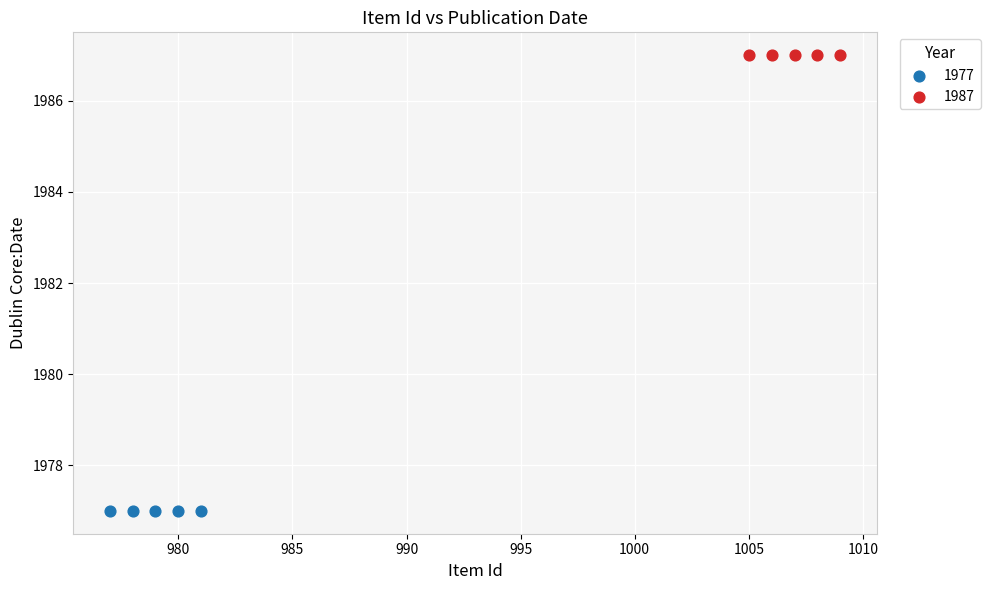

Which series reaches the maximum Y coordinate?

1987